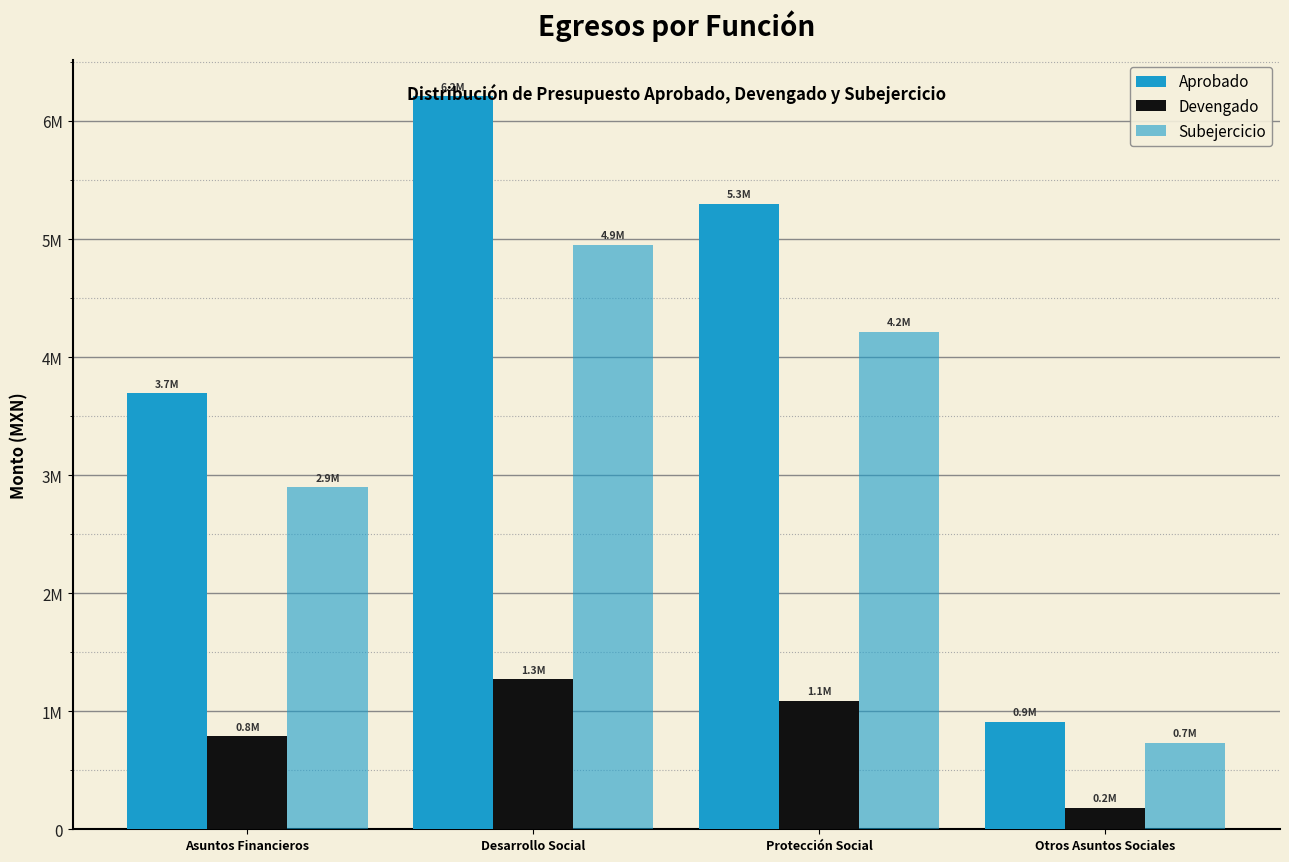

Does the chart contain any negative values?

No